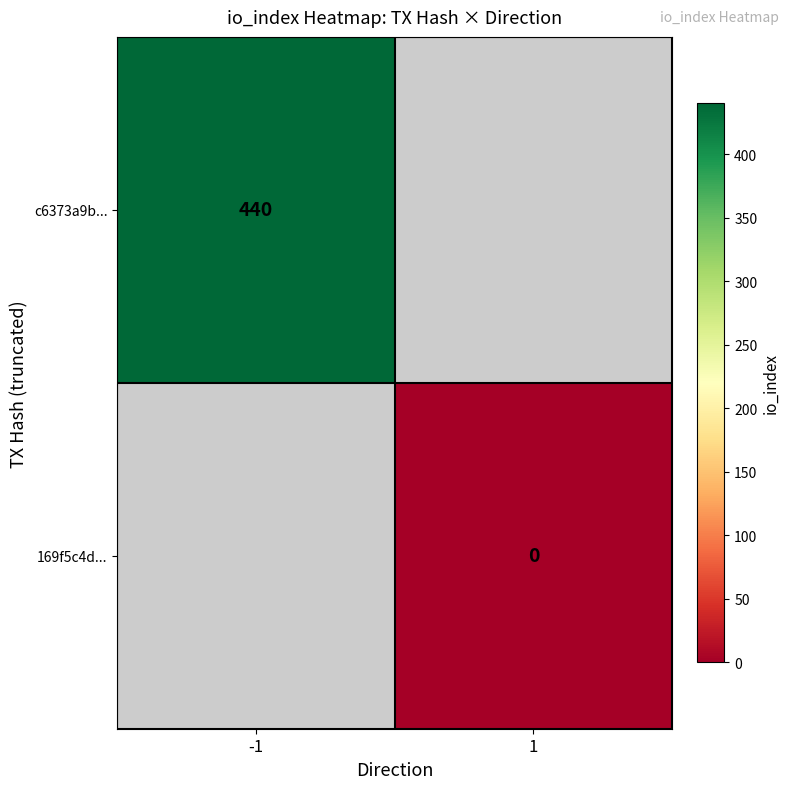

The value of c6373a9b... at -1 is 110. True or false?

False